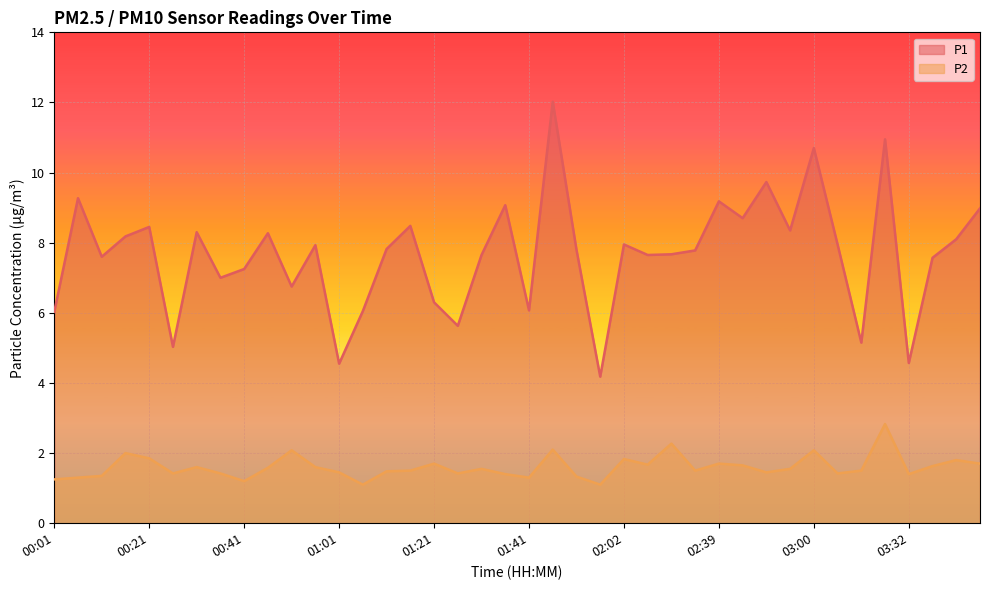

Between 01:21 and 02:12, which series saw the biggest shift?

P1